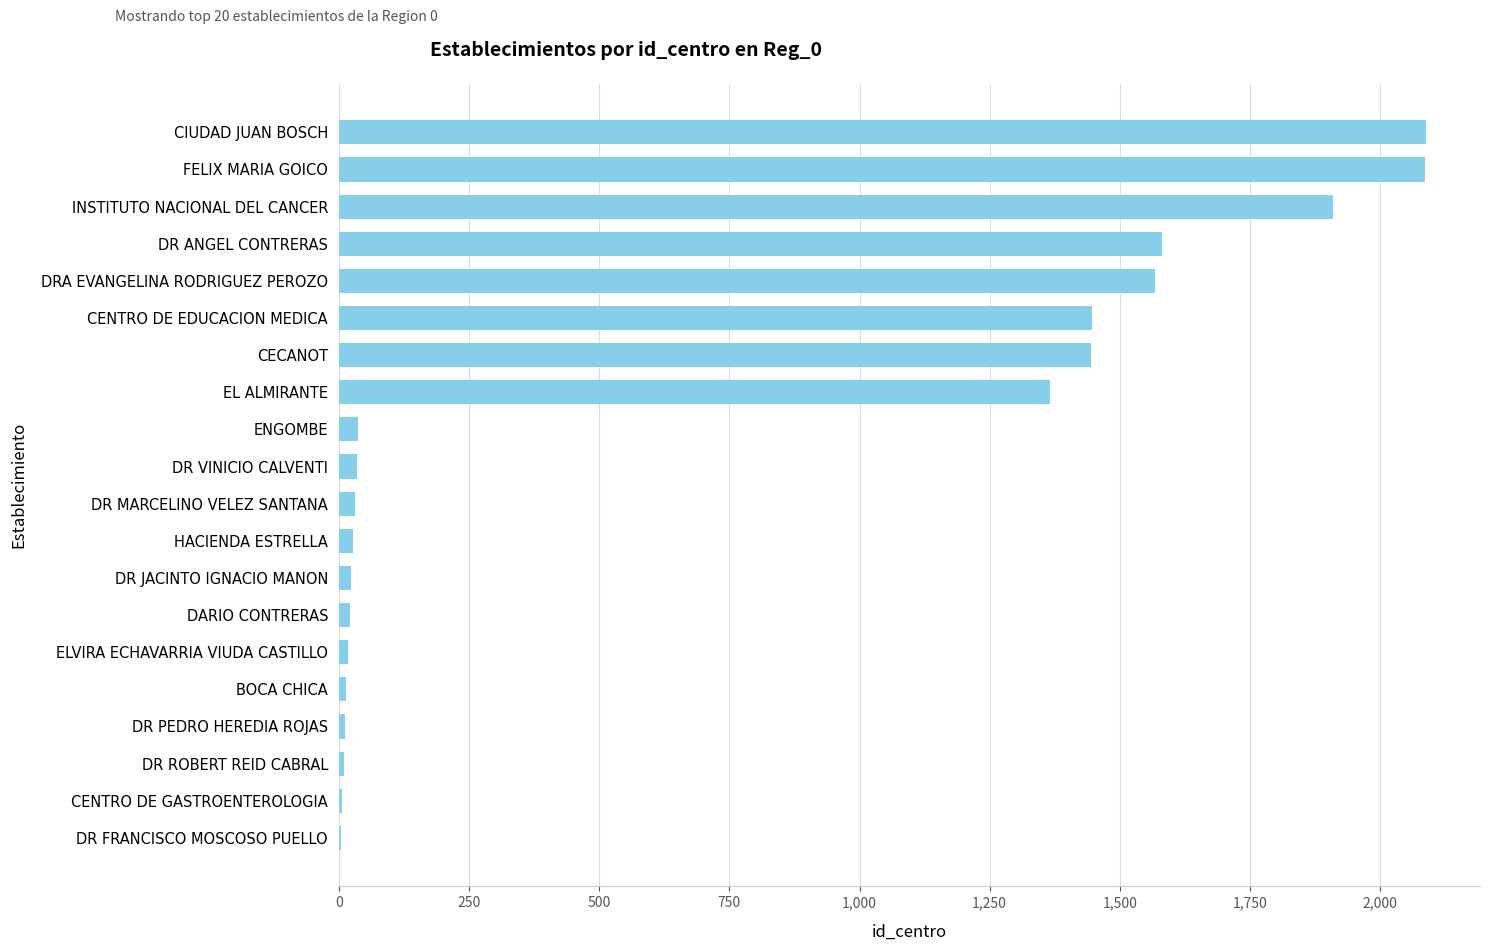

Where is the data nearest to the value 1046?

EL ALMIRANTE